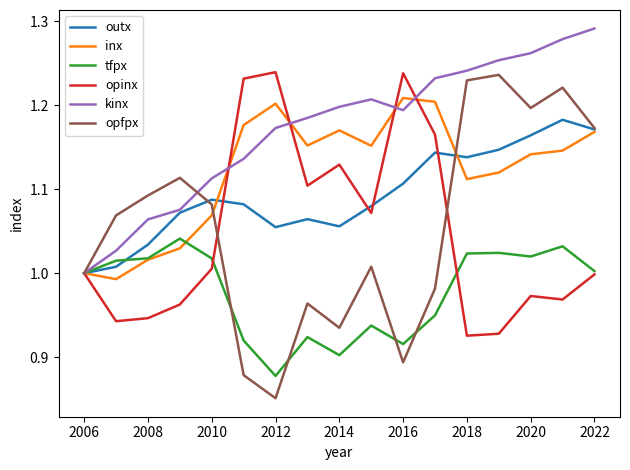

Which series has the widest spread of values?

opfpx